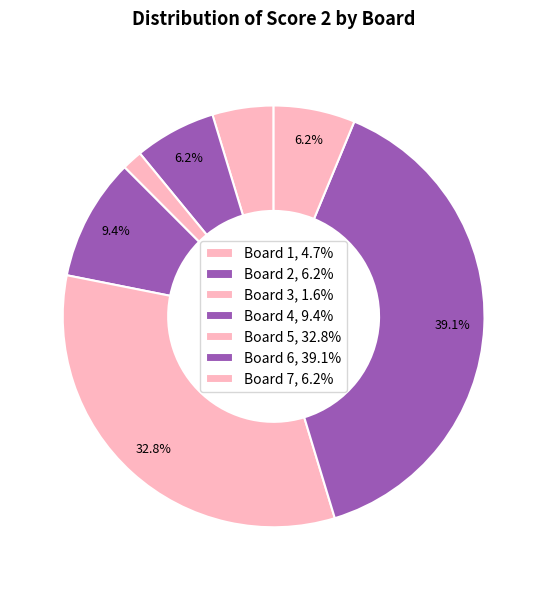

Combined, what portion of the pie is Board 7 and Board 2?

12.5%